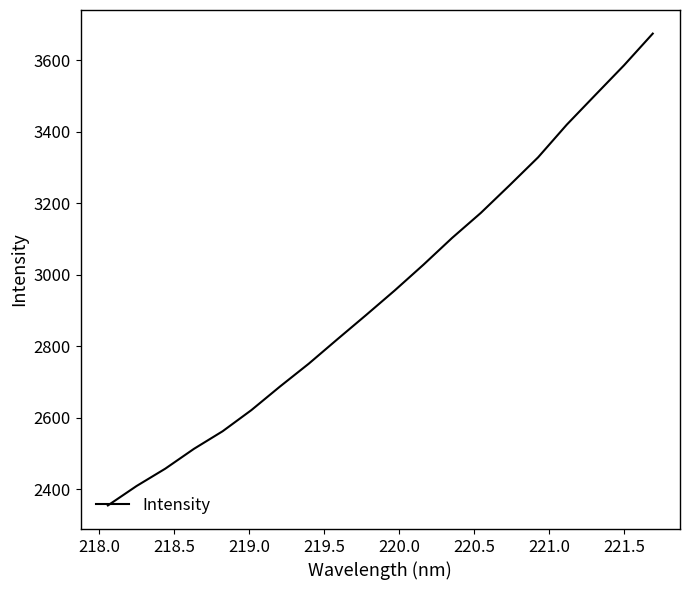

What is the greatest value displayed?

3675.3